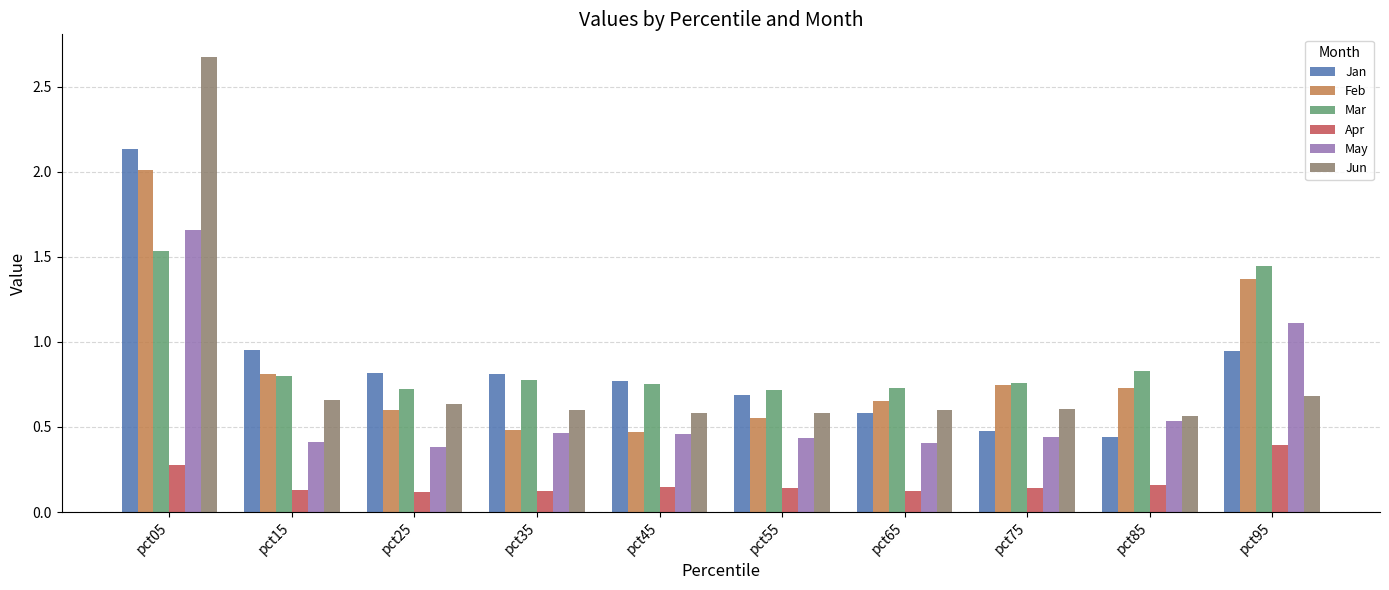

Between pct25 and pct85, which series saw the biggest shift?

Jan